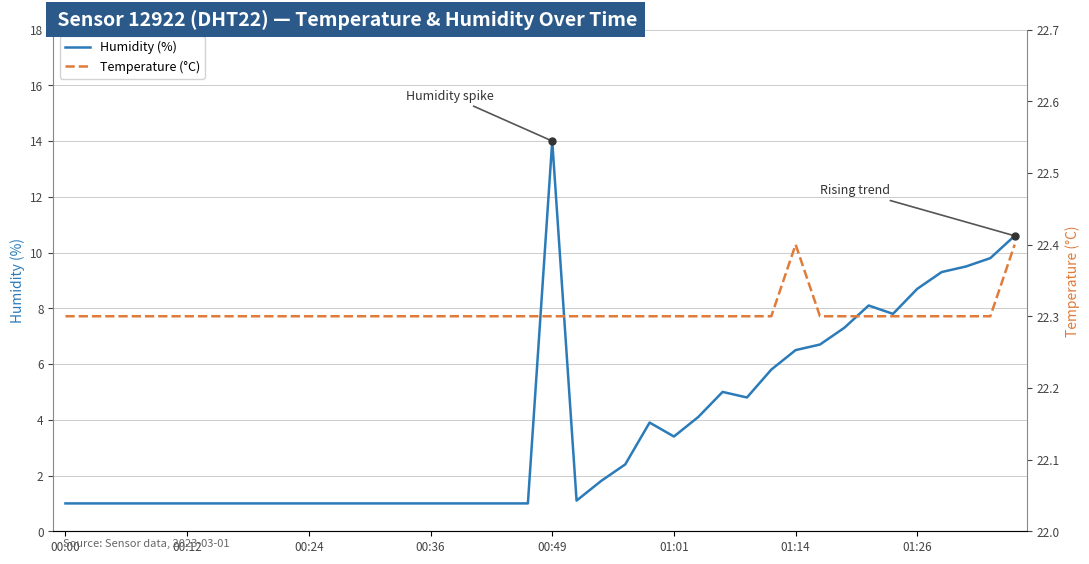

Rank the series by their maximum value, from highest to lowest.

Temperature (°C), Humidity (%)